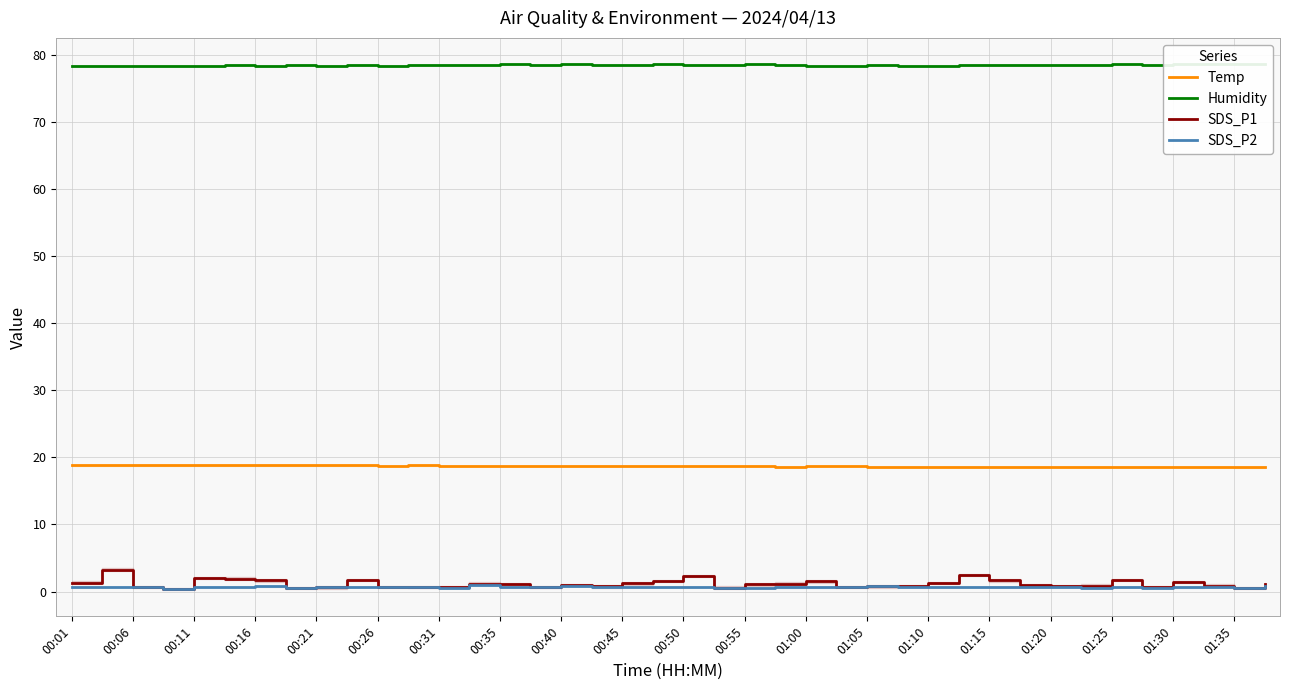

True or false: Temp and SDS_P2 intersect in this chart.

False